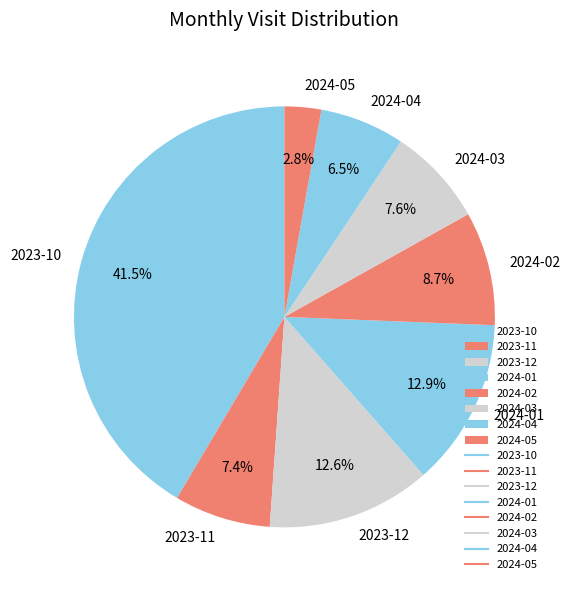

Which category has the smallest portion of the pie?

2024-05